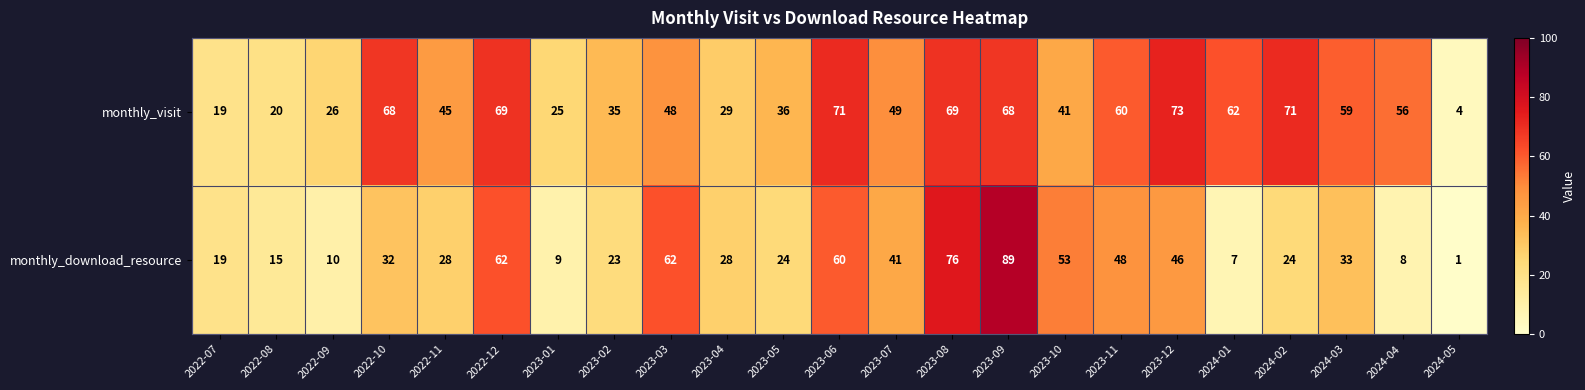

Is it true that monthly_download_resource equals 14 at 2023-04?

False